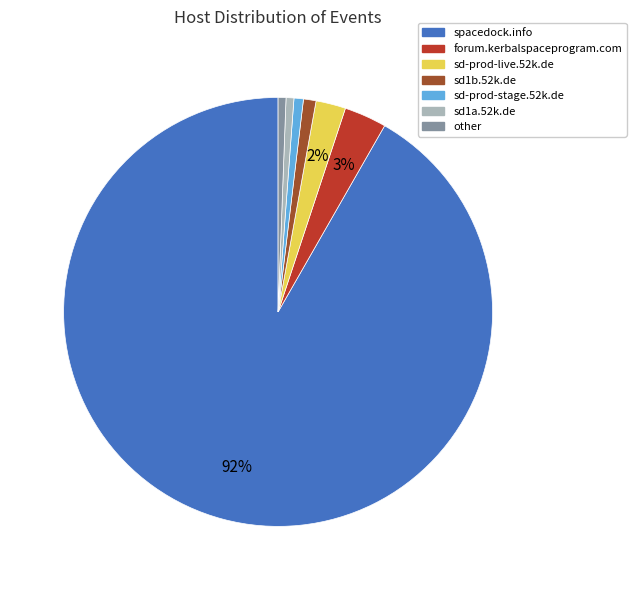

True or false: sd1a.52k.de accounts for 11% of the total.

False